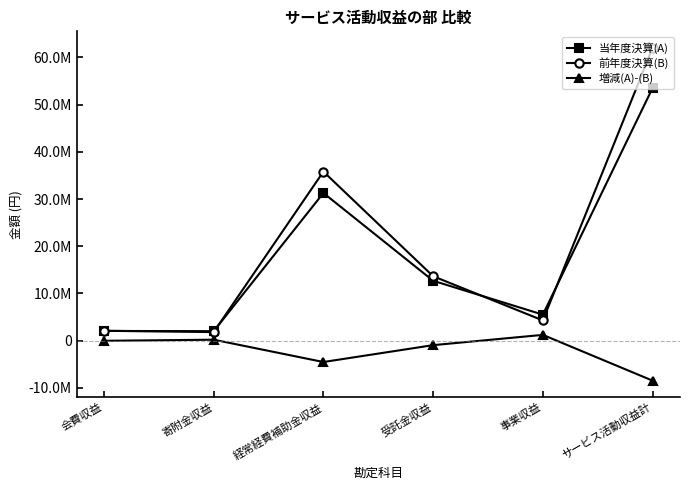

Reading left to right, transcribe all the data shown in this chart.

当年度決算(A): 2054400	2005000	31274456	12682505	5501643	53518004
前年度決算(B): 2090100	1807000	35804490	13638797	4281811	61993958
増減(A)-(B): -35700	198000	-4530034	-956292	1219832	-8475954